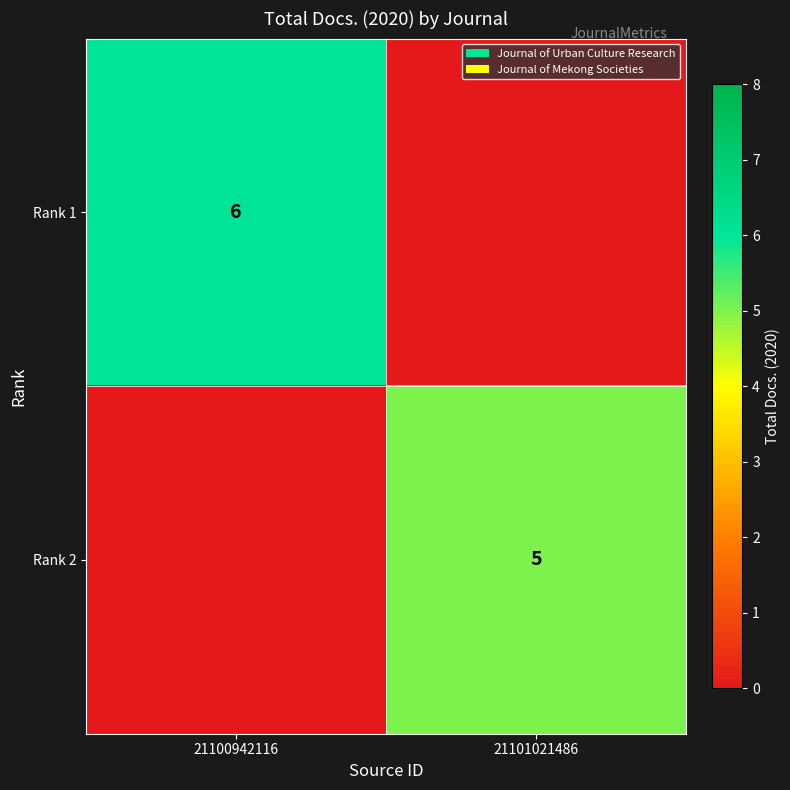

Count the number of categories in the chart.

2